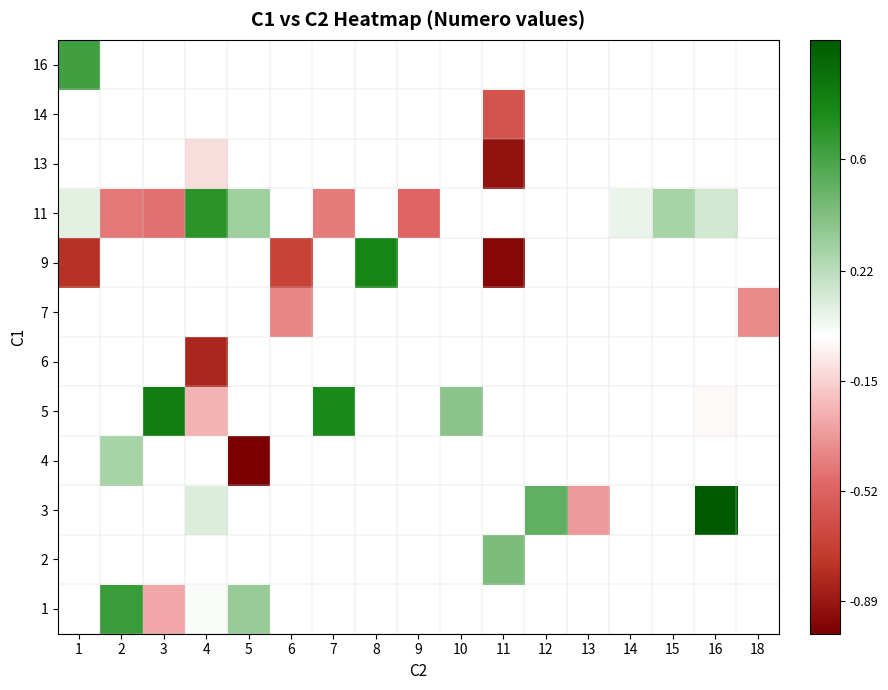

What is the minimum value shown in the chart?

-1.0